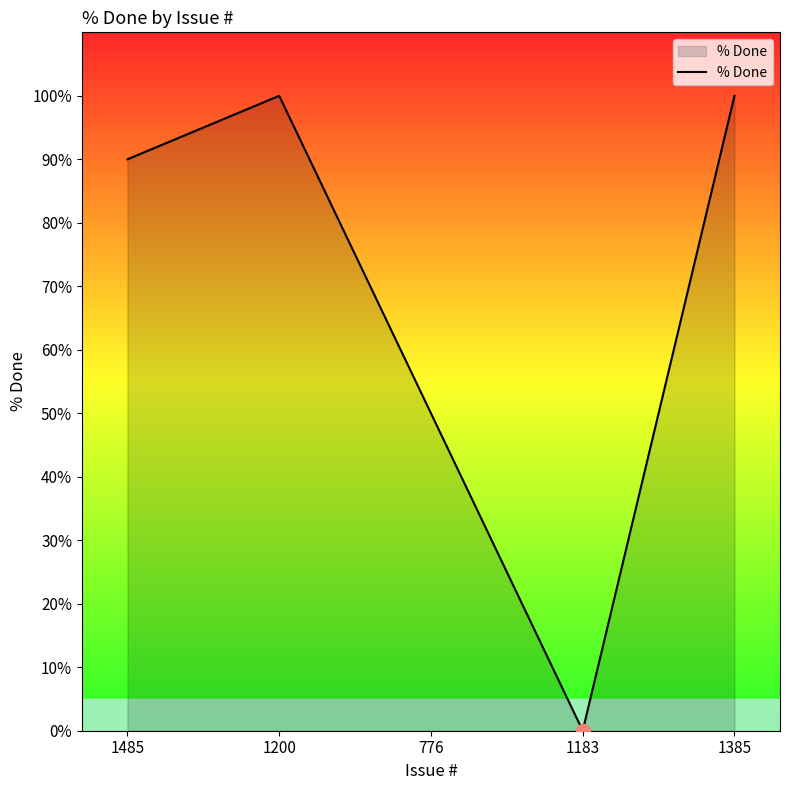

How many values are between 50 and 100?

4